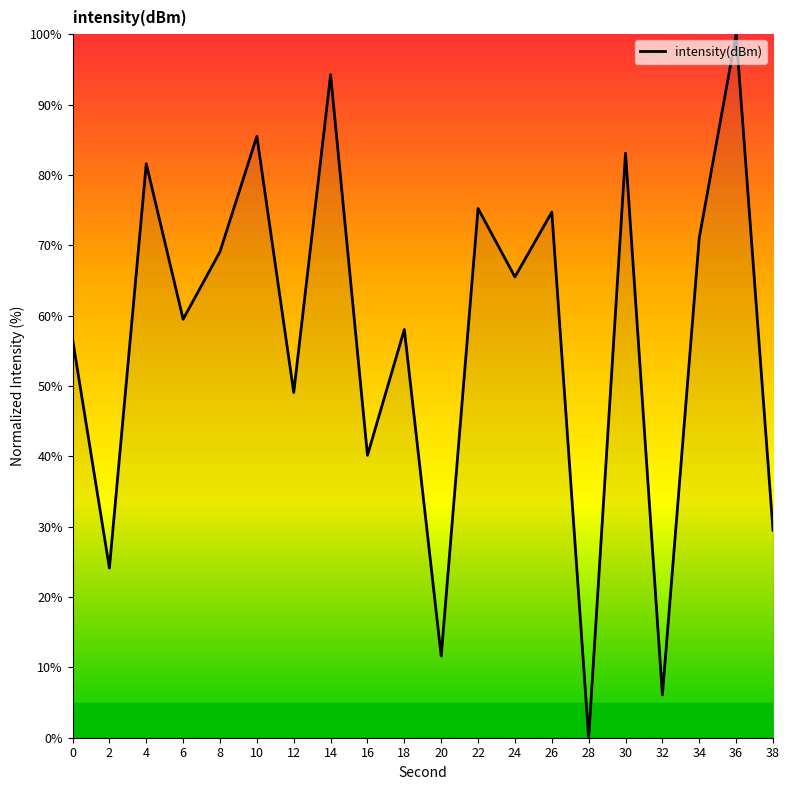

Reading left to right, list all the values displayed in this chart.

56.7	24.1	81.6	59.5	69.1	85.5	49.1	94.2	40.1	58.0	11.6	75.2	65.5	74.7	0.0	83.1	6.1	71.1	100.0	29.5